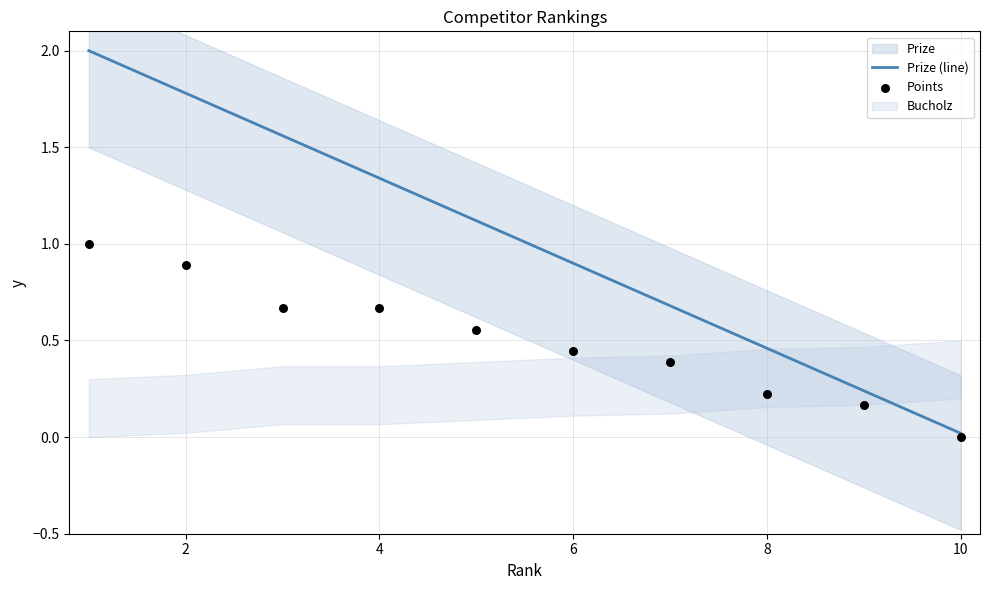

True or false: Prize (line) has a value of 0.0 at 10.

True